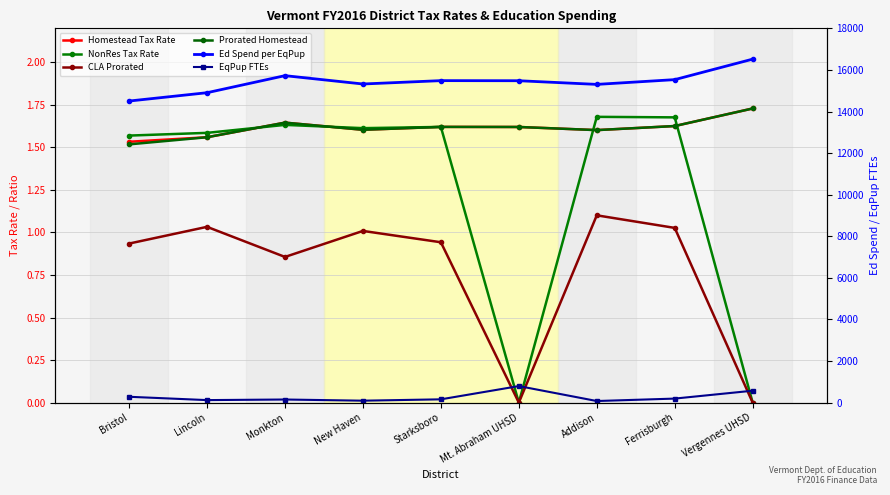

At which label does CLA Prorated reach its minimum?

Mt. Abraham UHSD